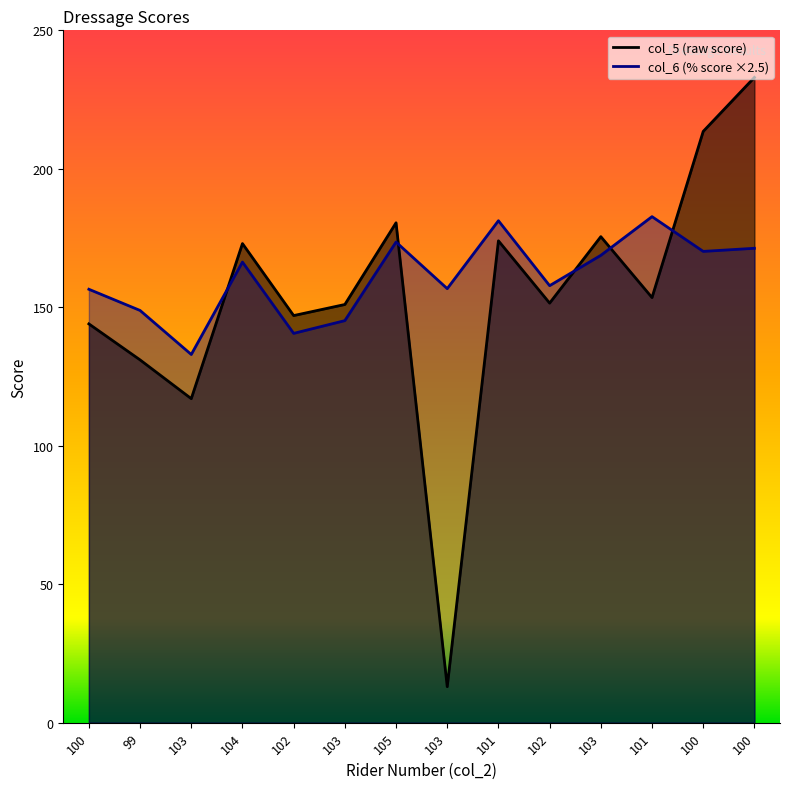

The value of col_5 at 103 is 13.0. True or false?

True